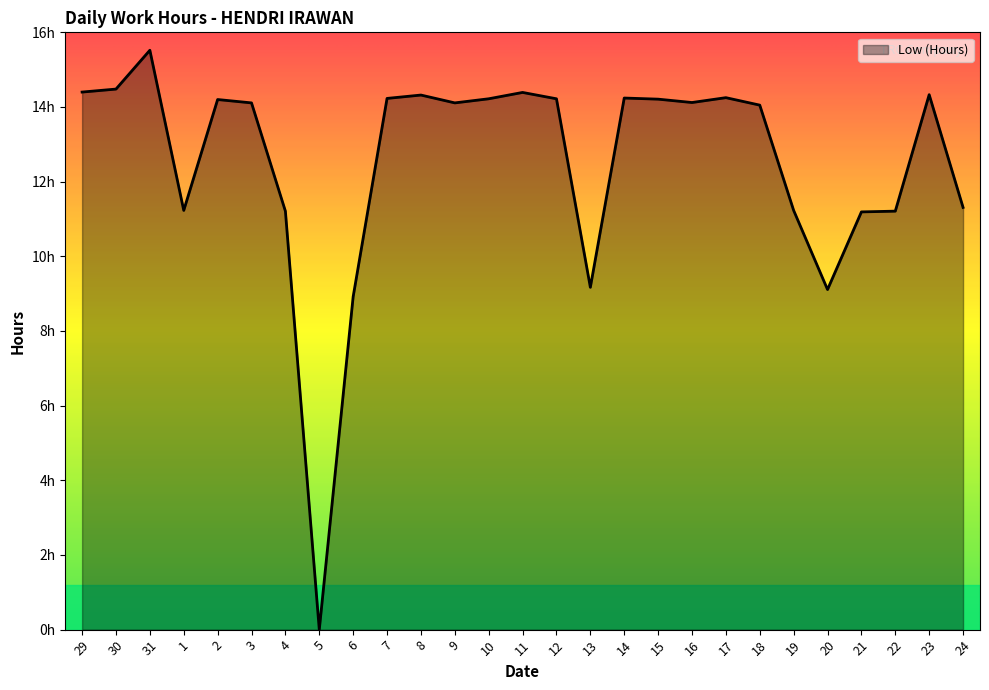

Reading right to left, what are all the values shown in this chart?

24=11.3	23=14.3	22=11.2	21=11.2	20=9.1	19=11.2	18=14.1	17=14.2	16=14.1	15=14.2	14=14.2	13=9.2	12=14.2	11=14.4	10=14.2	9=14.1	8=14.3	7=14.2	6=8.9	5=0.0	4=11.2	3=14.1	2=14.2	1=11.2	31=15.5	30=14.5	29=14.4